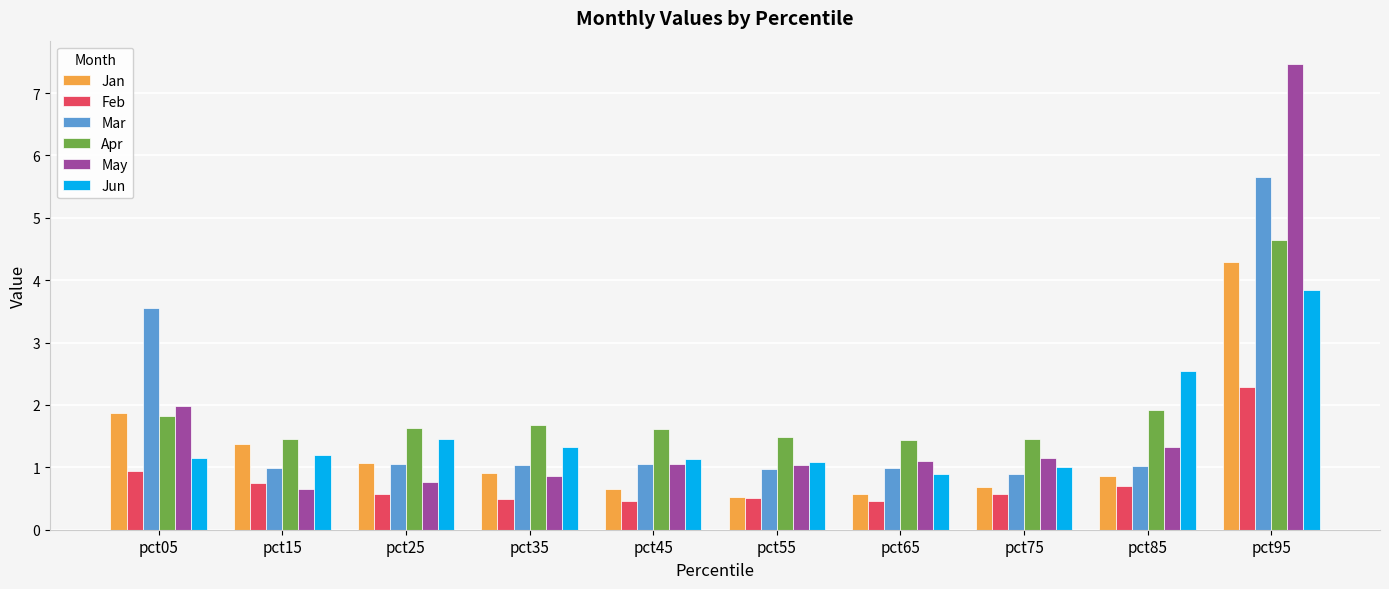

List the series in order of their peak value, highest first.

May, Mar, Apr, Jan, Jun, Feb